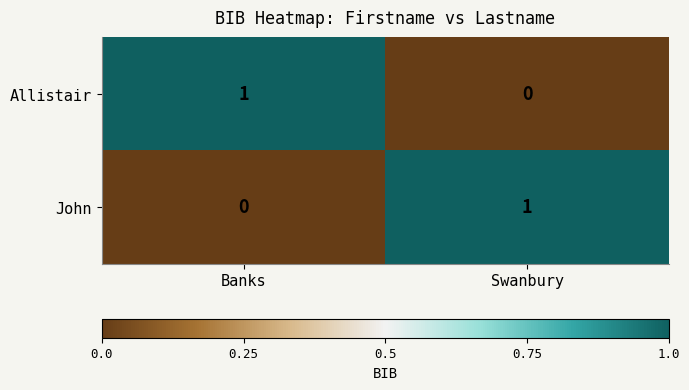

Which category has the highest value in the John series?

Swanbury